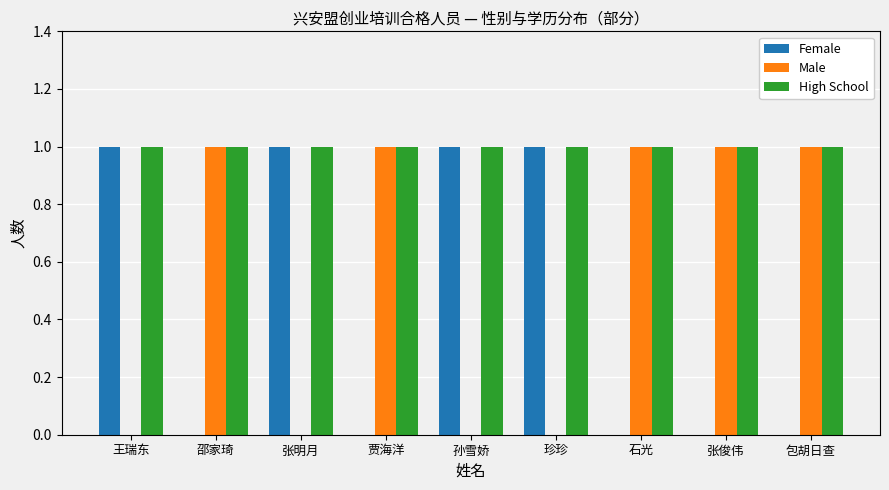

Reading right to left, transcribe all the data shown in this chart.

Female: 0	0	0	1	1	0	1	0	1
Male: 1	1	1	0	0	1	0	1	0
High School: 1	1	1	1	1	1	1	1	1